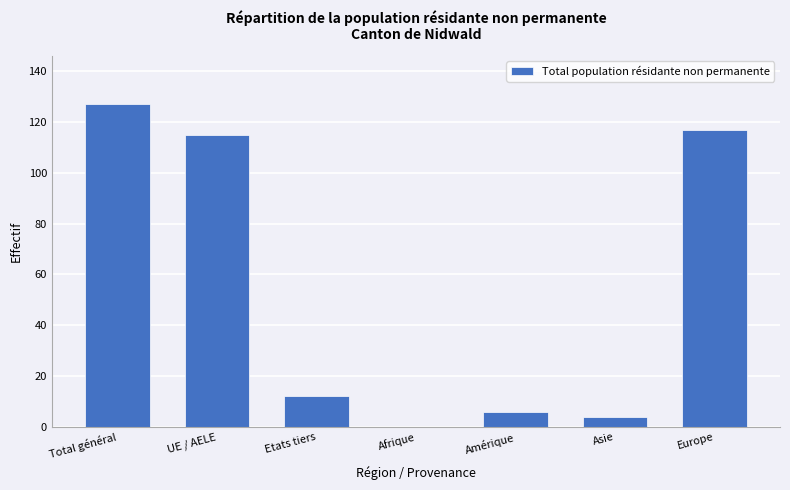

What is the greatest value displayed?

127